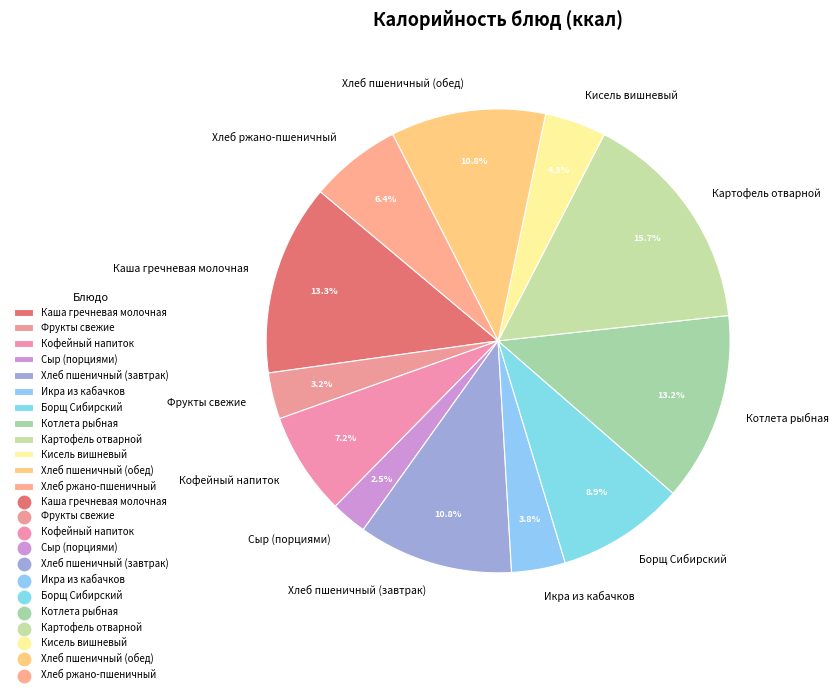

Is there a majority slice in this chart?

No